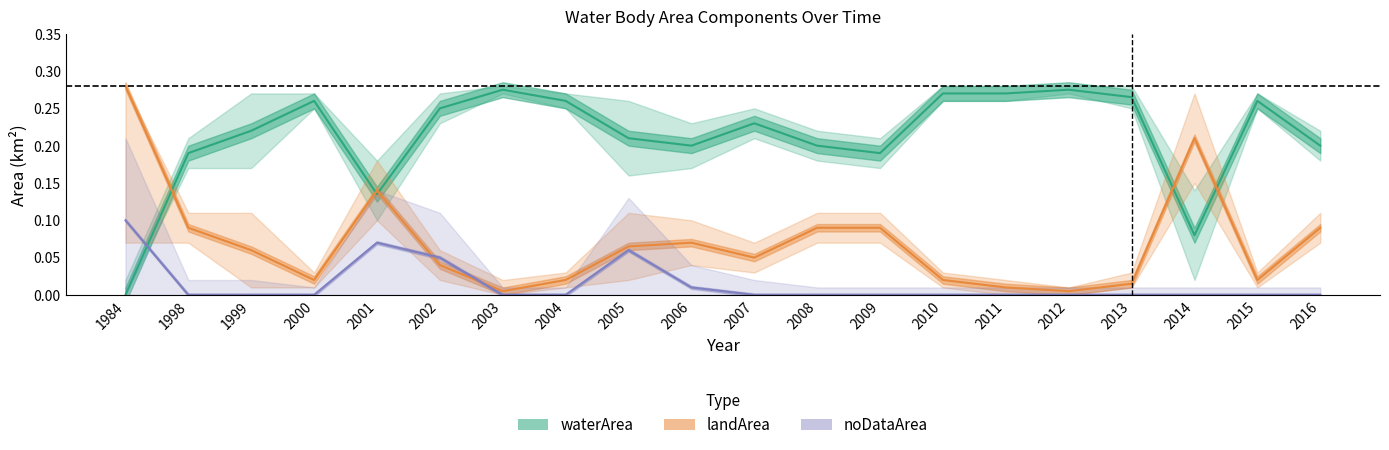

Reading right to left, extract all data points from this chart.

waterArea: 0.2	0.3	0.1	0.3	0.3	0.3	0.3	0.2	0.2	0.2	0.2	0.2	0.3	0.3	0.2	0.1	0.3	0.2	0.2	0.0
landArea: 0.1	0.0	0.2	0.0	0.0	0.0	0.0	0.1	0.1	0.1	0.1	0.1	0.0	0.0	0.0	0.1	0.0	0.1	0.1	0.3
noDataArea: 0.0	0.0	0.0	0.0	0.0	0.0	0.0	0.0	0.0	0.0	0.0	0.1	0.0	0.0	0.1	0.1	0.0	0.0	0.0	0.1